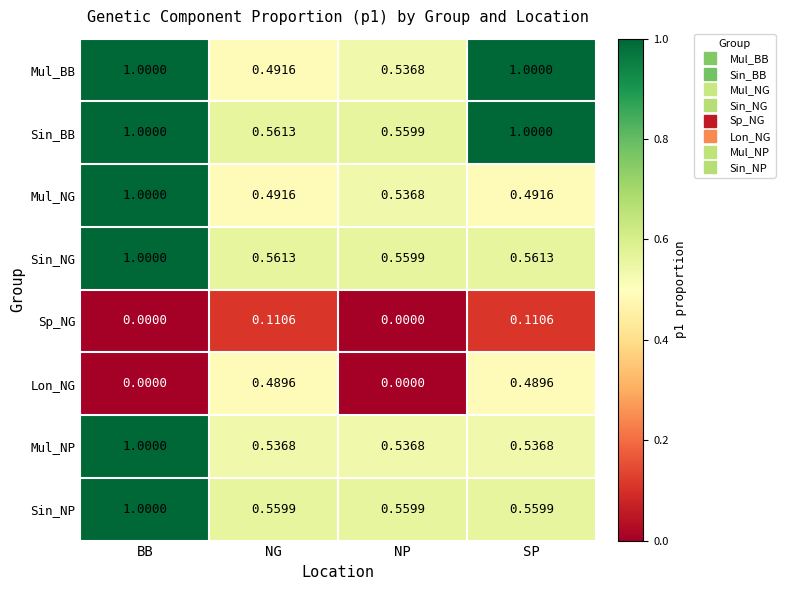

Where is Mul_BB nearest to the value 0?

NG